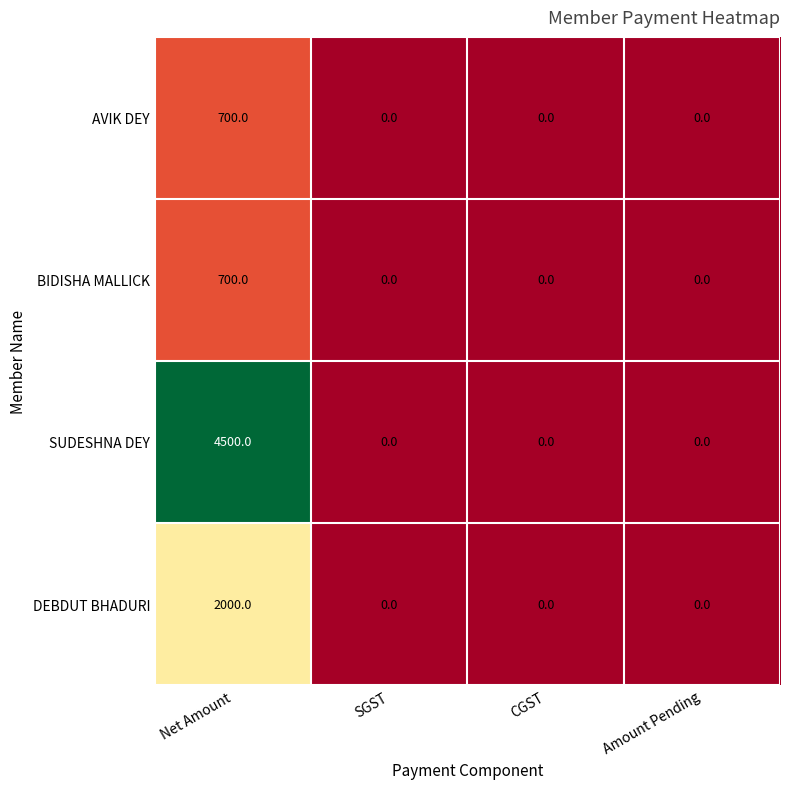

What is the spread (max minus min) of values at Net Amount?

3800